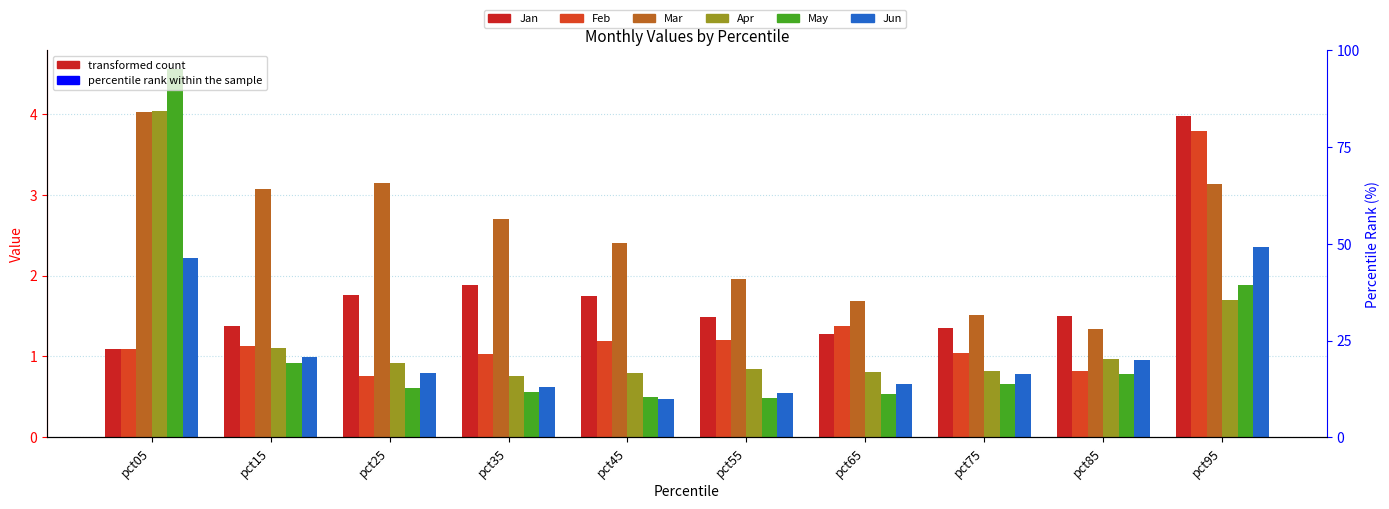

What is the total value across all series at pct85?

6.4